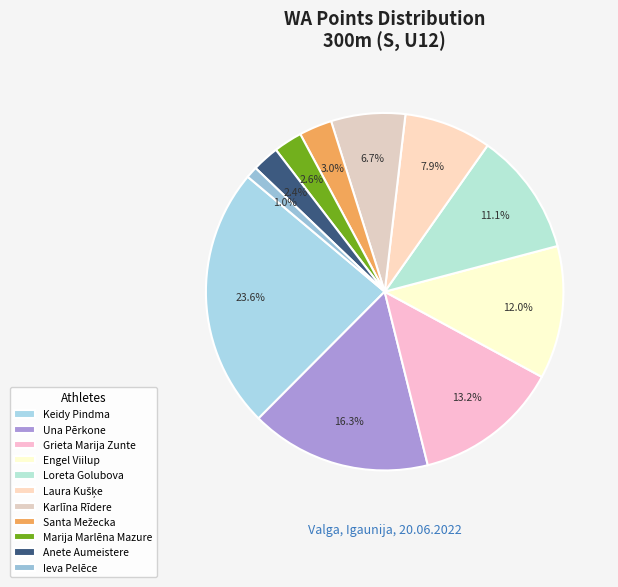

The Karlīna Rīdere slice represents 7% of the pie. True or false?

True